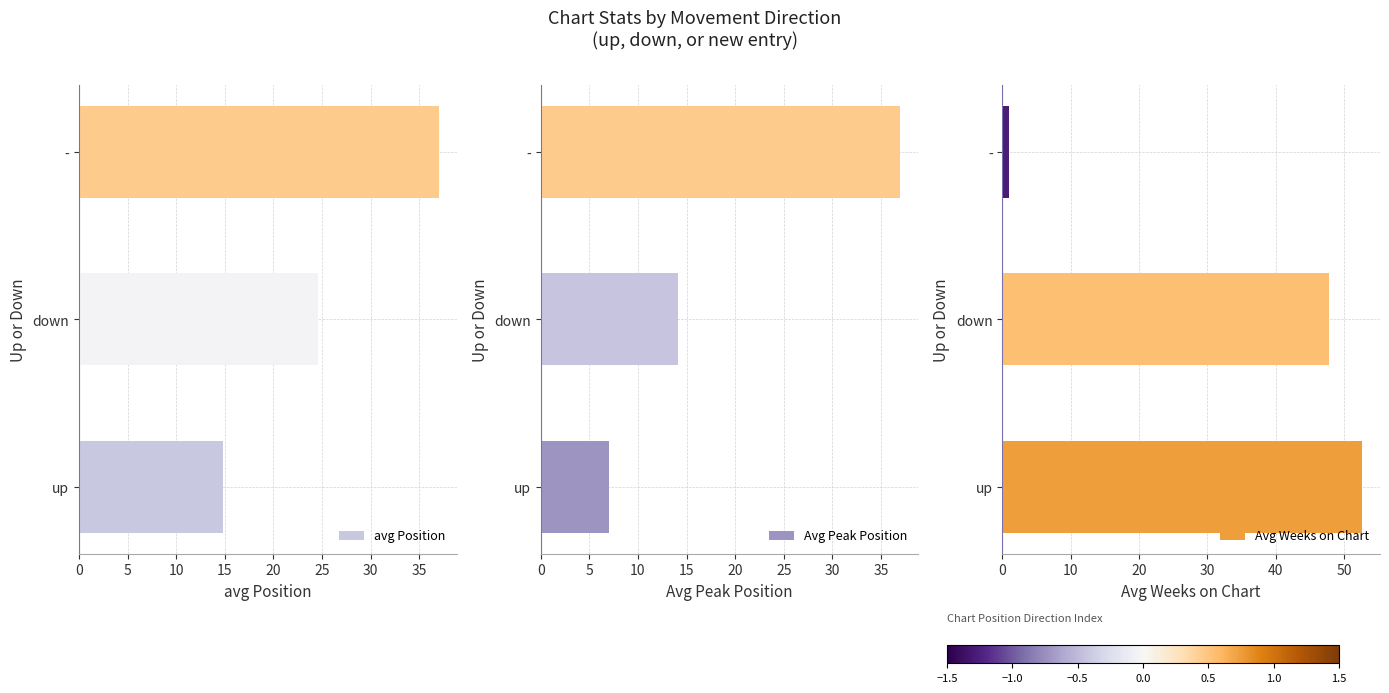

The value of Avg Peak Position at - is 37.0. True or false?

True